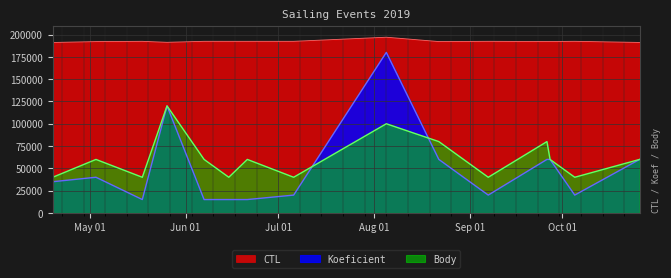

Rank the categories by CTL value from lowest to highest.

2019-04-19, 2019-10-26, 2019-05-26, 2019-05-03, 2019-08-22, 2019-09-26, 2019-09-27, 2019-05-18, 2019-06-15, 2019-06-21, 2019-07-06, 2019-09-07, 2019-10-05, 2019-06-07, 2019-08-05